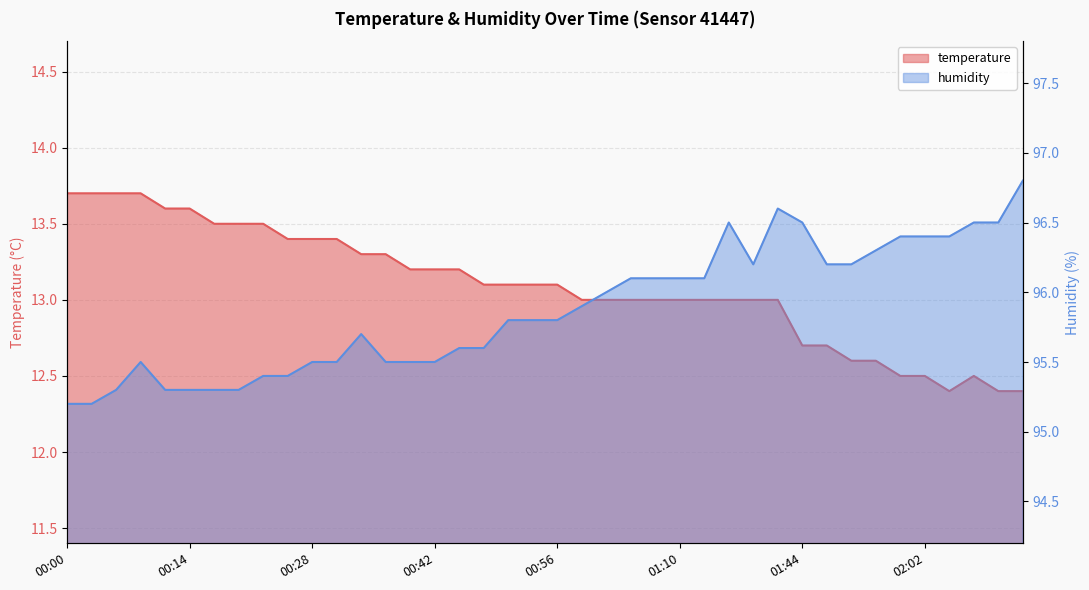

What is the maximum value shown in the chart?

96.8